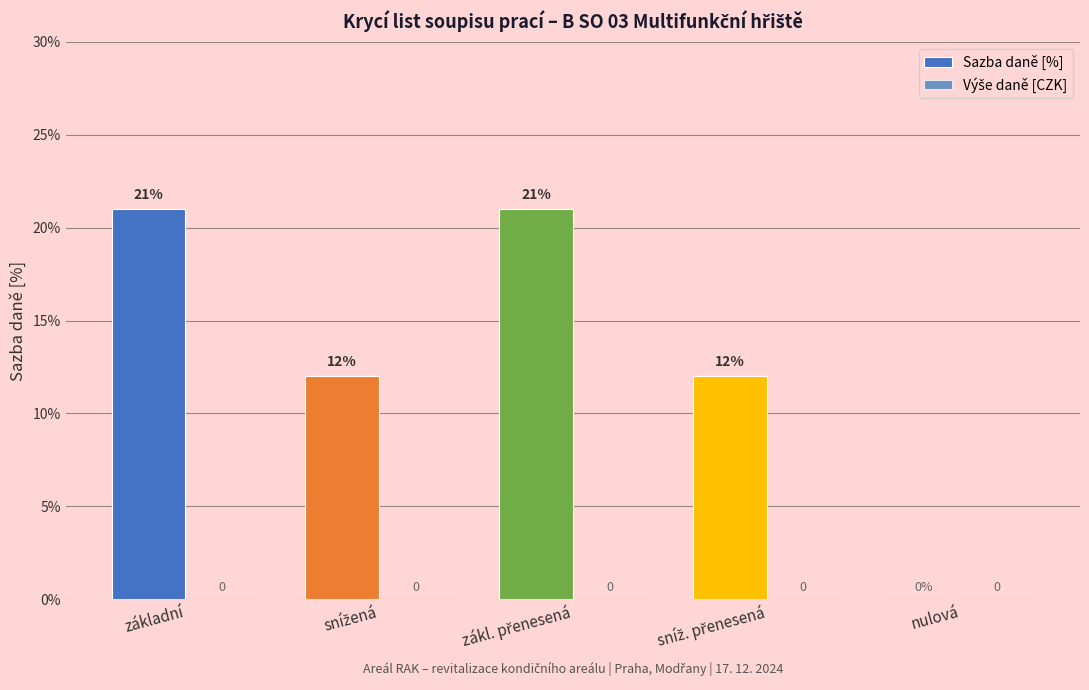

Are the bars horizontal?

No